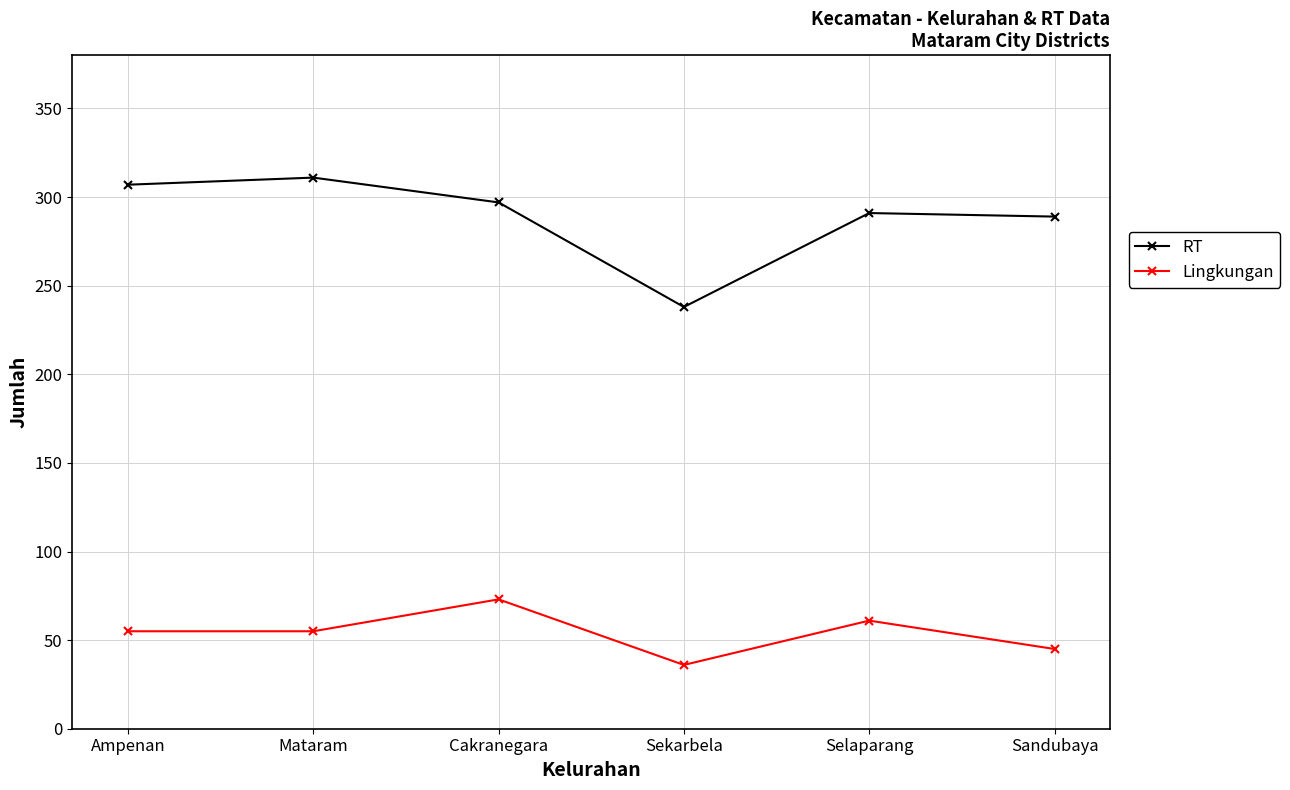

What are all the series names shown in the legend?

RT, Lingkungan